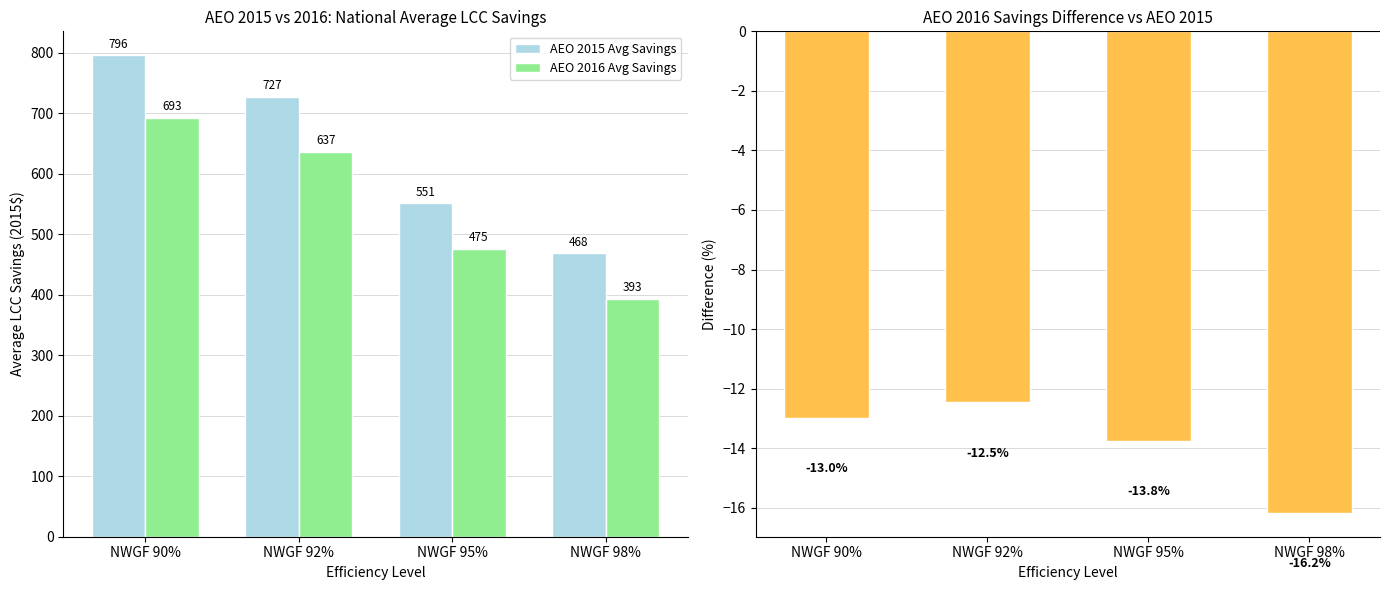

Read the AEO 2016 vs AEO 2015 (%) value at NWGF 90%.

-13.0